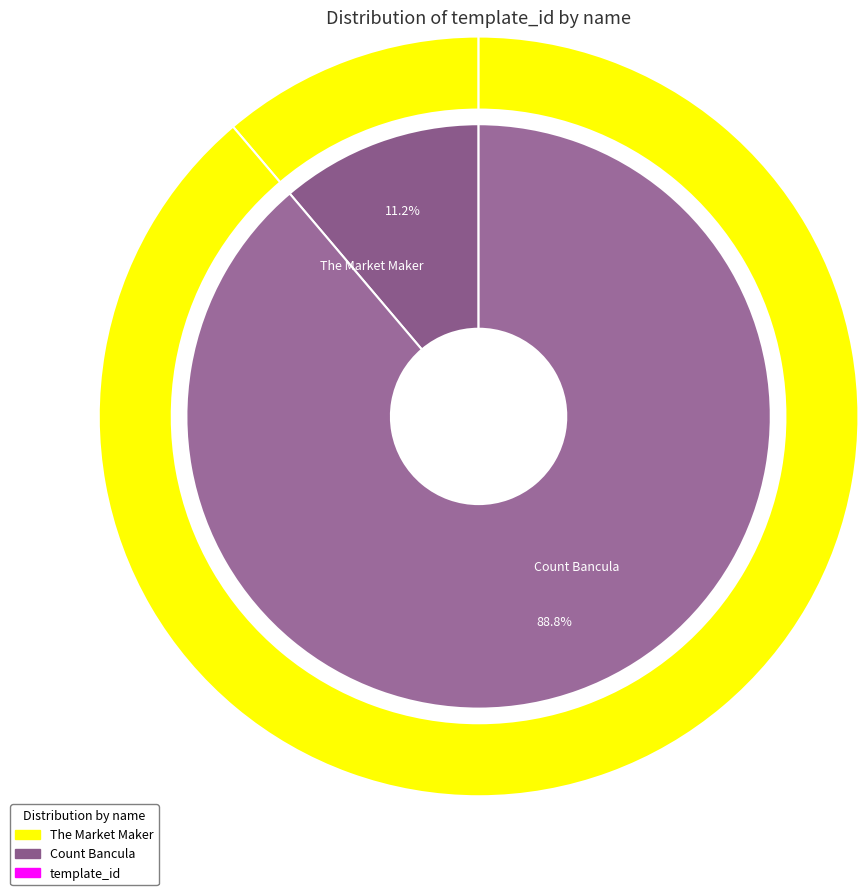

Approximately how many times larger is the value at The Market Maker compared to Count Bancula?

0.1